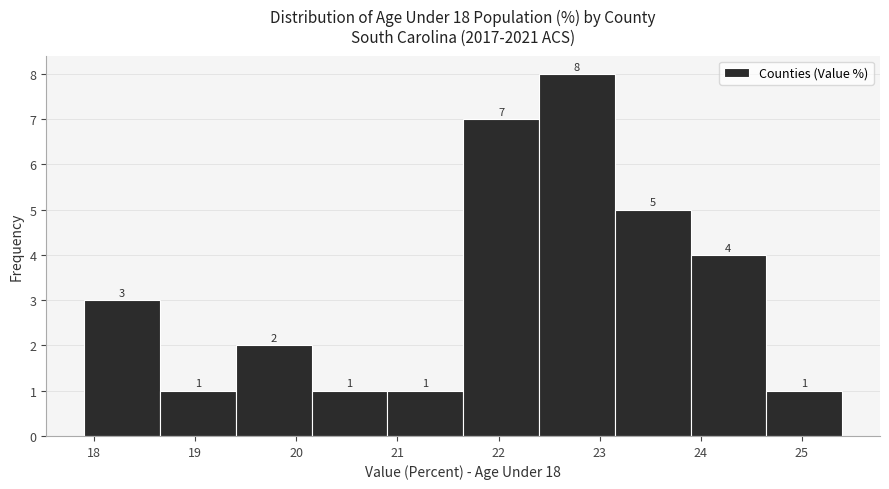

Which range on the x-axis has the tallest bar?

22.40 to 23.15